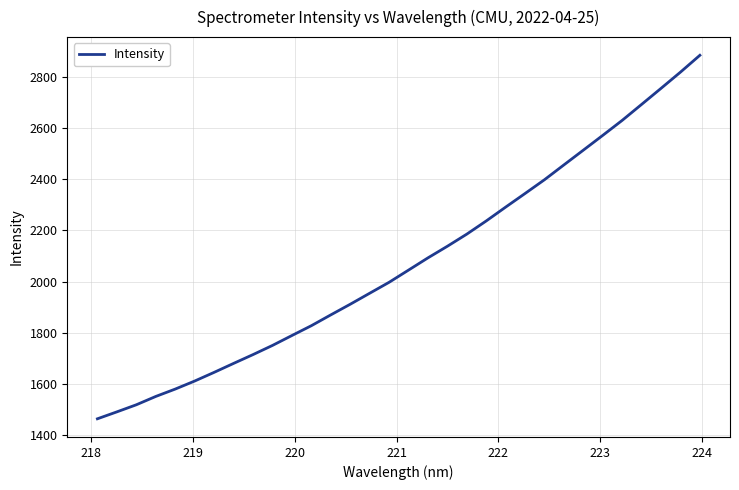

What is the maximum value shown in the chart?

2886.7